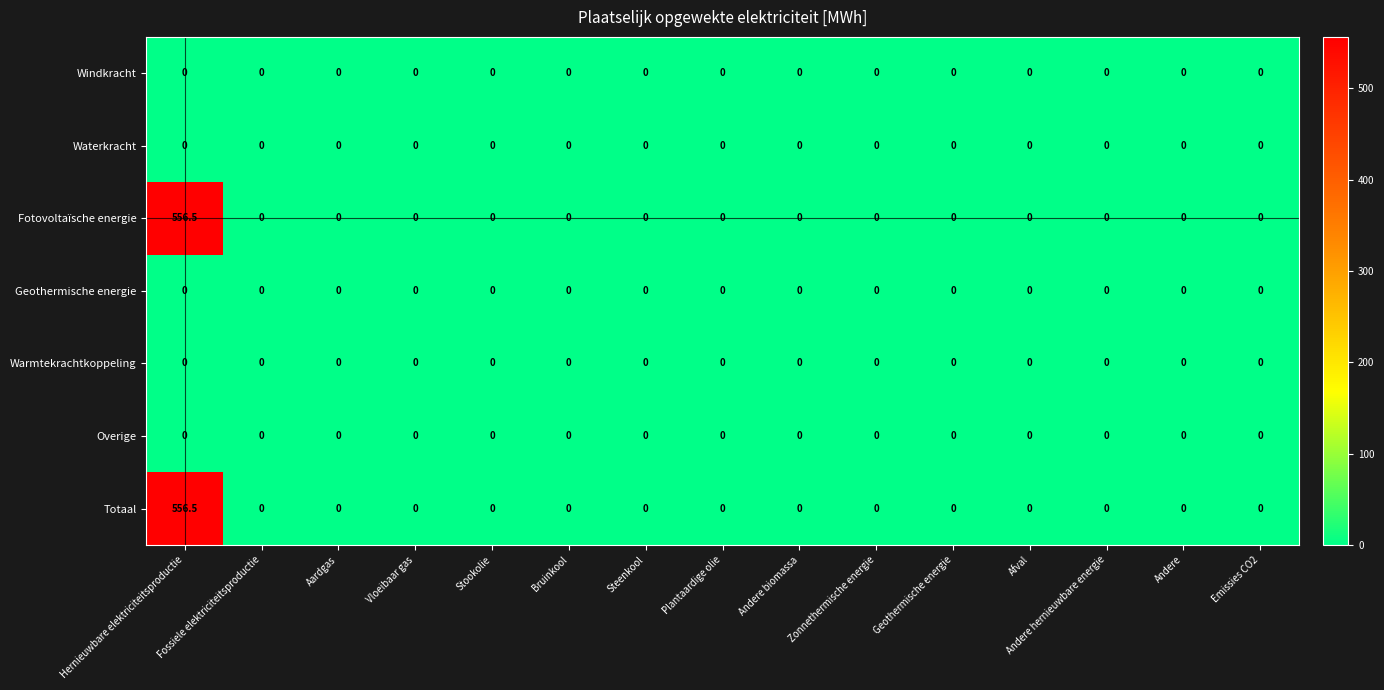

What is the maximum value for Totaal?

556.5